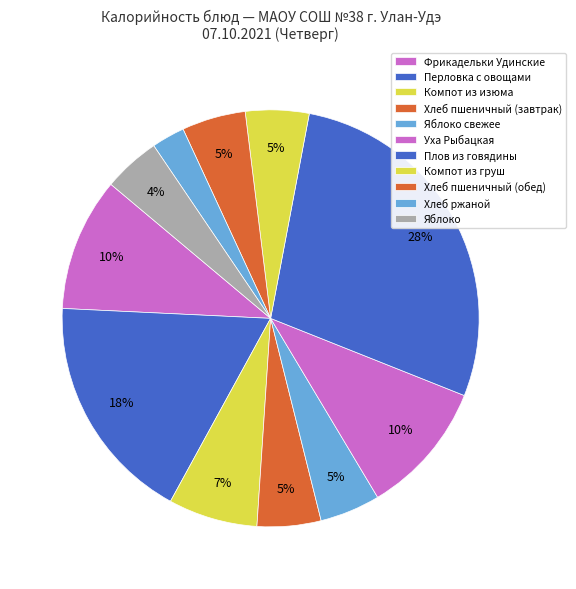

Does Компот из изюма represent more than half of the total?

No